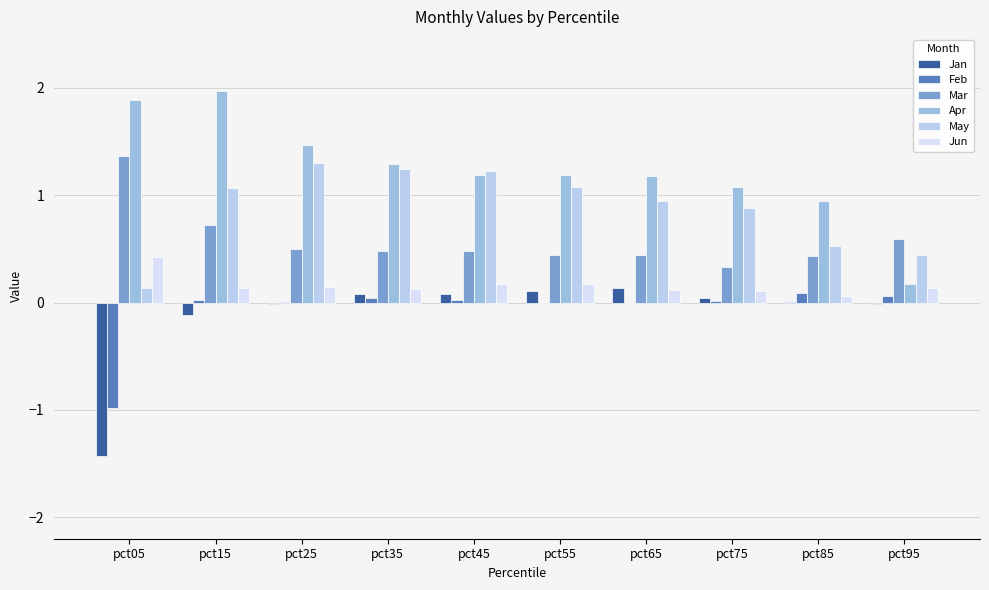

Reading left to right, transcribe all the data shown in this chart.

Jan: pct05=-1.4	pct15=-0.1	pct25=-0.0	pct35=0.1	pct45=0.1	pct55=0.1	pct65=0.1	pct75=0.0	pct85=0.0	pct95=-0.0
Feb: pct05=-1.0	pct15=0.0	pct25=0.0	pct35=0.0	pct45=0.0	pct55=-0.0	pct65=-0.0	pct75=0.0	pct85=0.1	pct95=0.1
Mar: pct05=1.4	pct15=0.7	pct25=0.5	pct35=0.5	pct45=0.5	pct55=0.4	pct65=0.4	pct75=0.3	pct85=0.4	pct95=0.6
Apr: pct05=1.9	pct15=2.0	pct25=1.5	pct35=1.3	pct45=1.2	pct55=1.2	pct65=1.2	pct75=1.1	pct85=0.9	pct95=0.2
May: pct05=0.1	pct15=1.1	pct25=1.3	pct35=1.2	pct45=1.2	pct55=1.1	pct65=0.9	pct75=0.9	pct85=0.5	pct95=0.4
Jun: pct05=0.4	pct15=0.1	pct25=0.1	pct35=0.1	pct45=0.2	pct55=0.2	pct65=0.1	pct75=0.1	pct85=0.1	pct95=0.1